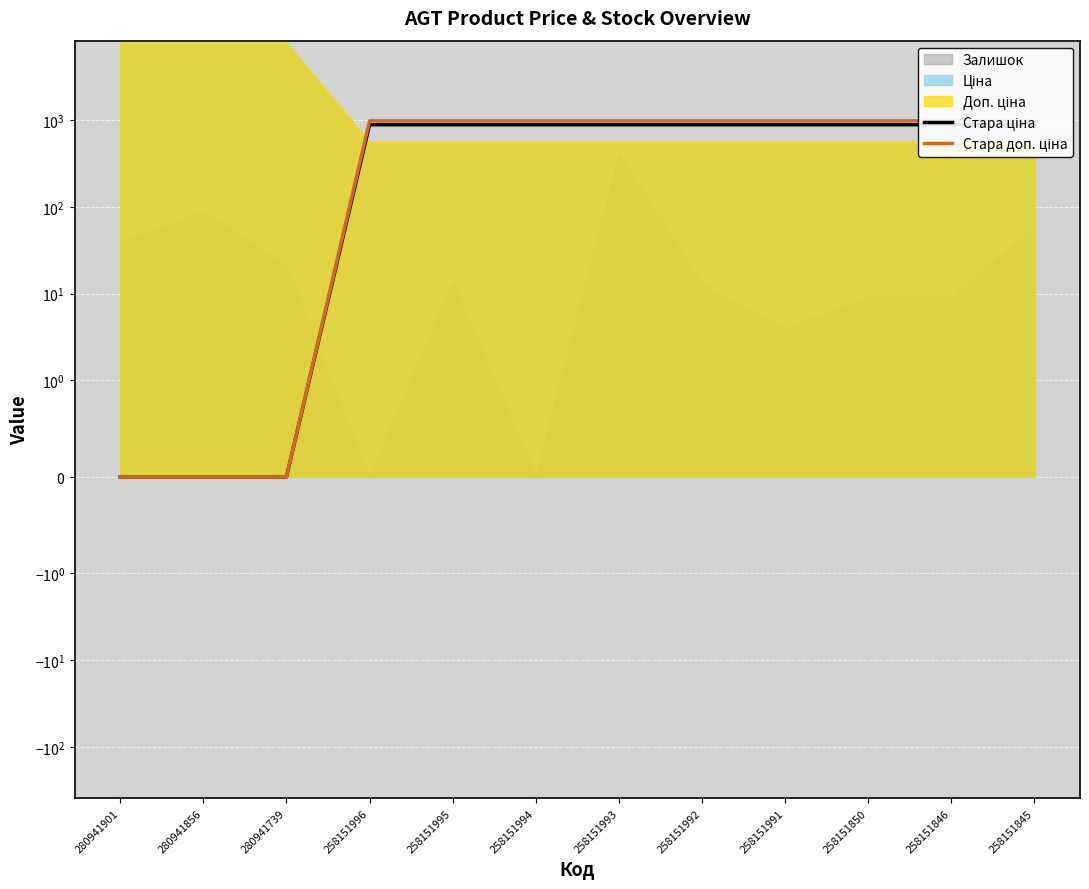

What is the difference between the maximum and minimum values in the Стара ціна series?

881.1